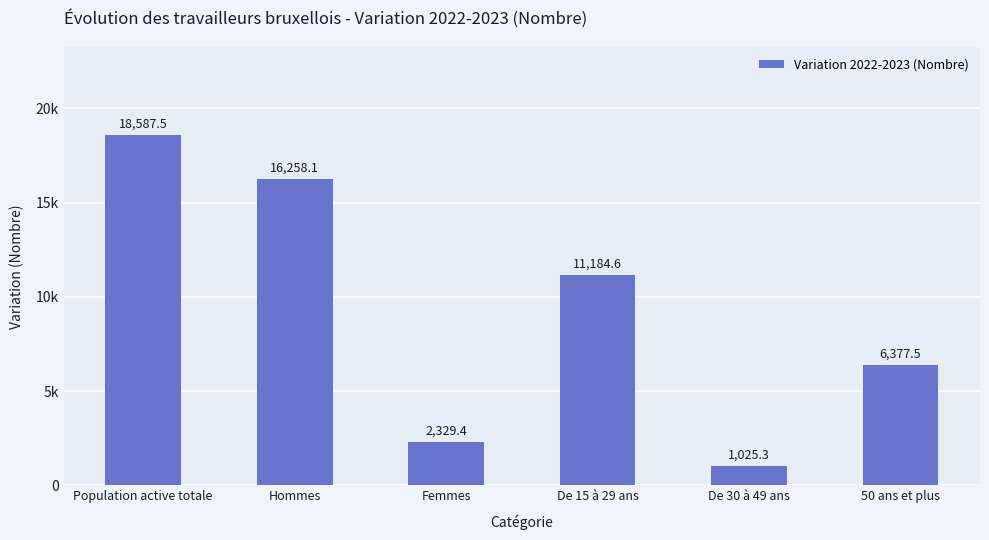

Which label corresponds to the largest value in the chart?

Population active totale